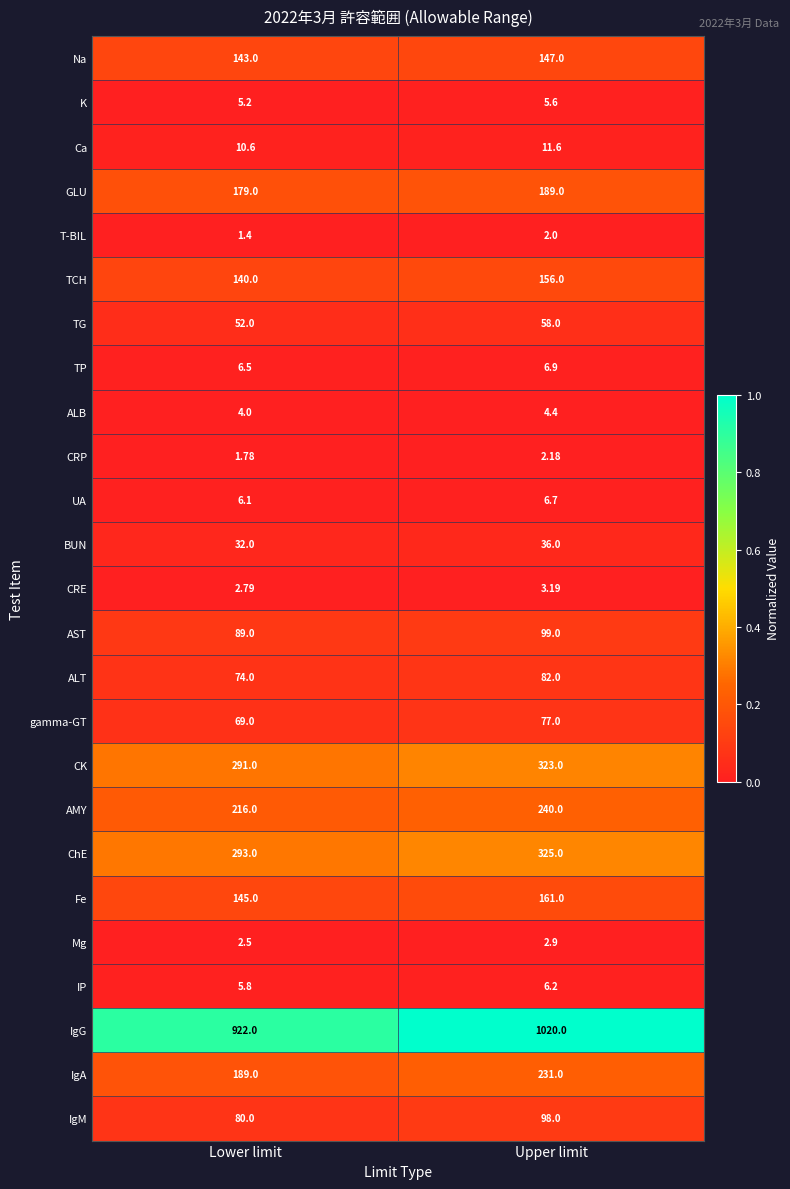

At which label is Mg closest to 2?

Lower limit